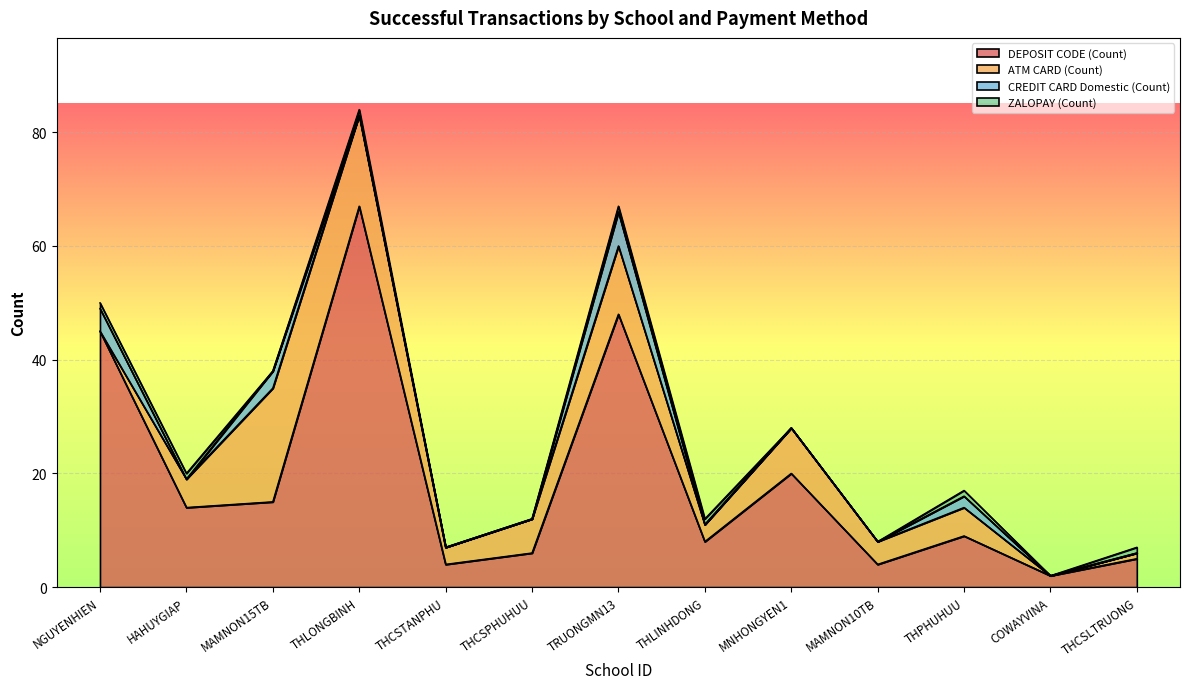

What is the average value of the ZALOPAY (Count) series?

1